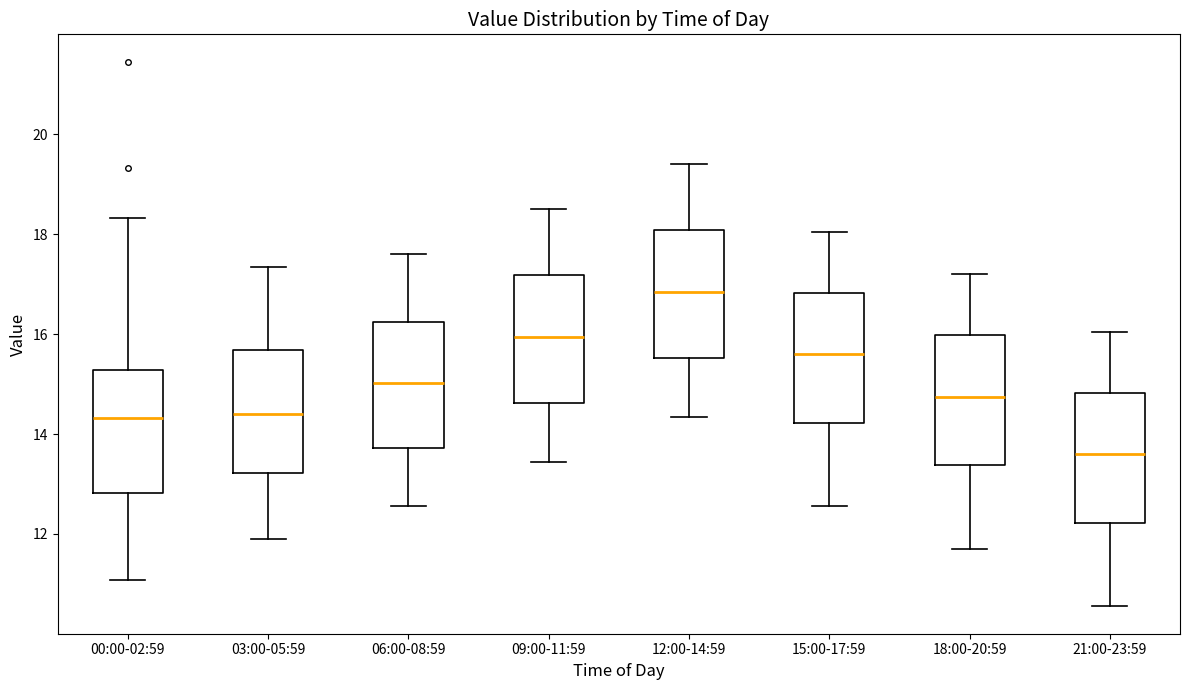

Which box has the highest median line?

12:00-14:59